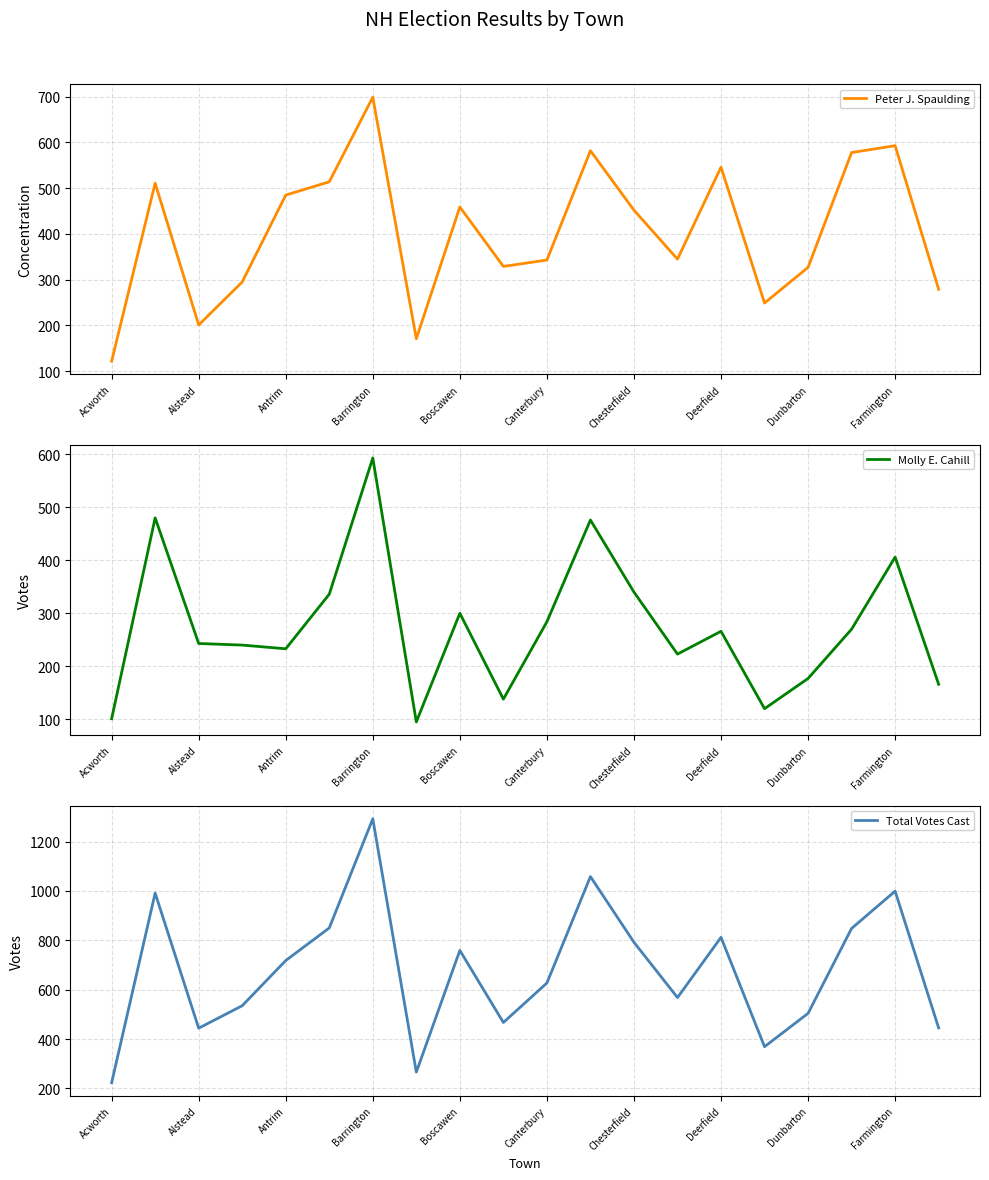

True or false: Molly E. Cahill and Total Votes Cast intersect in this chart.

False